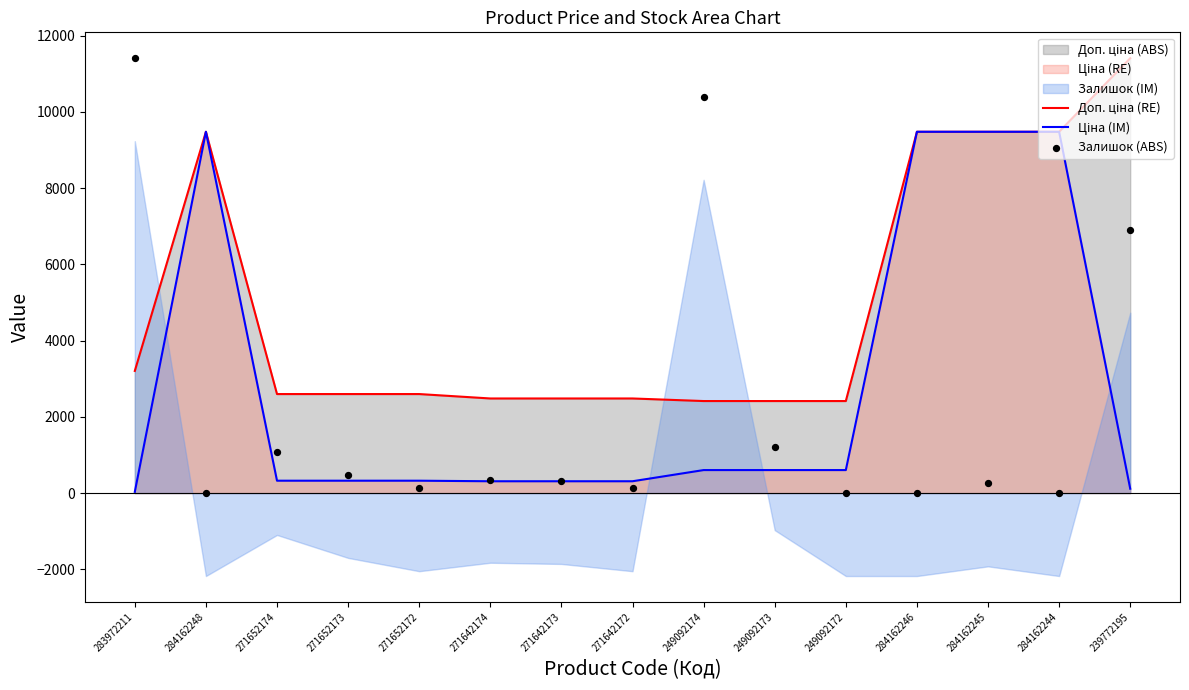

At how many categories does at least one series exceed 9546?

3